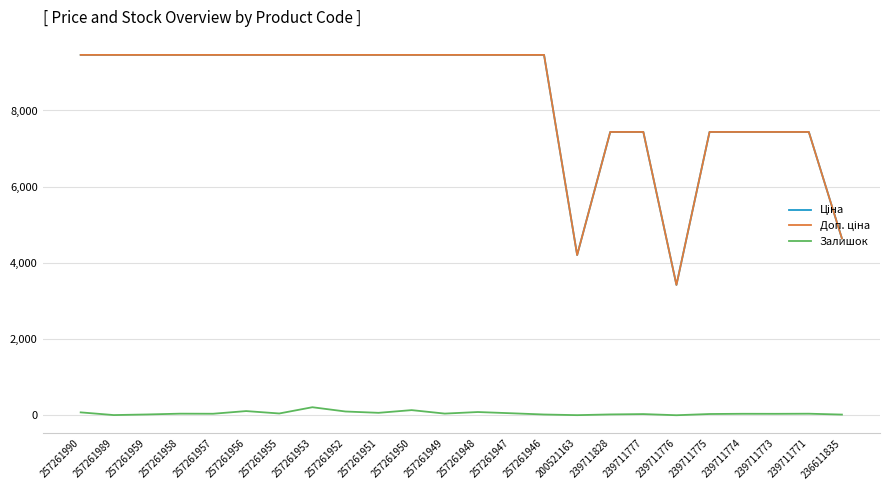

The Залишок series shows 32.0 at 239711775. True or false?

True